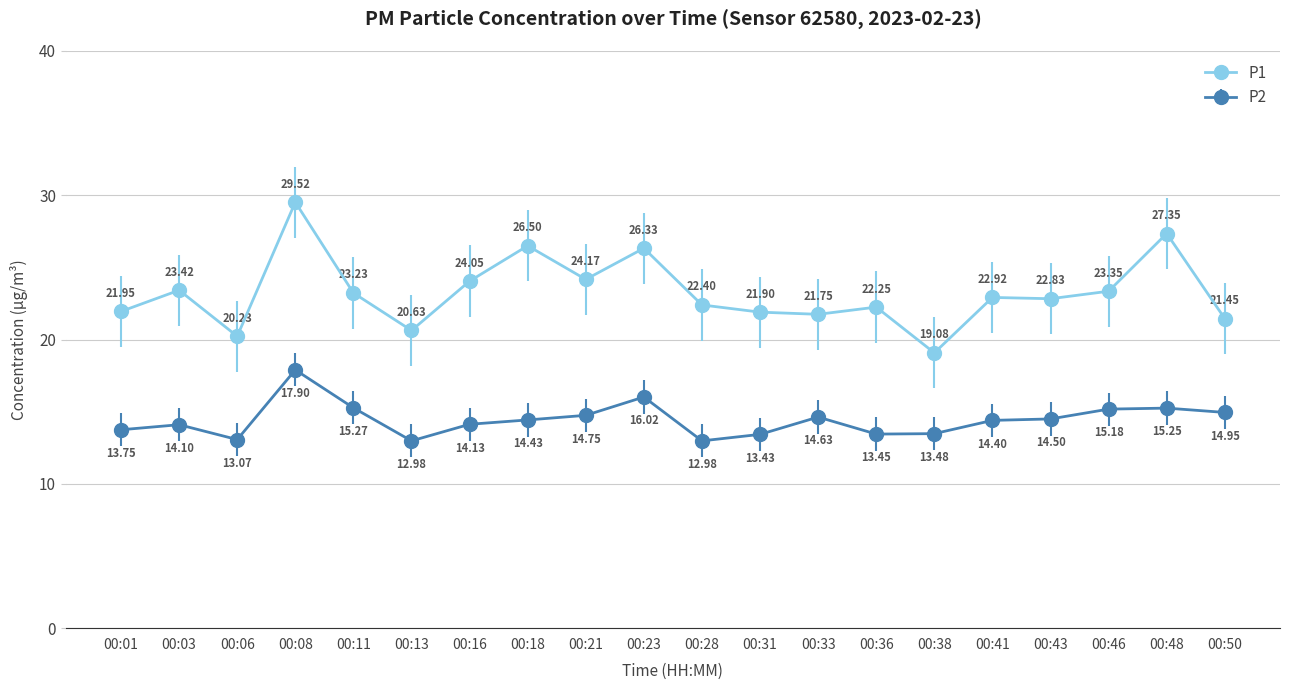

Is it true that P2 equals 16.0 at 00:23?

True